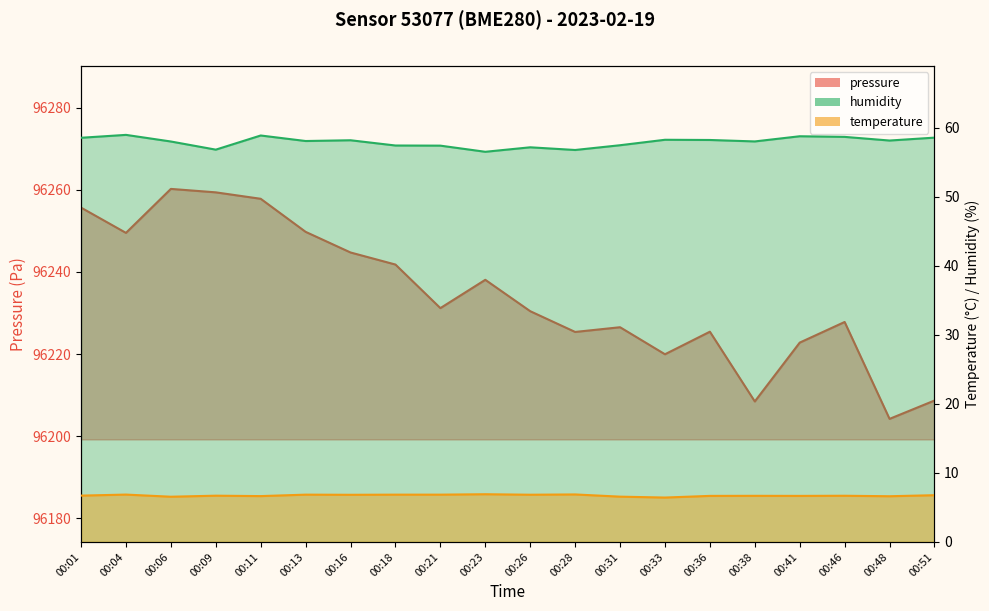

True or false: humidity and pressure cross at least once.

False